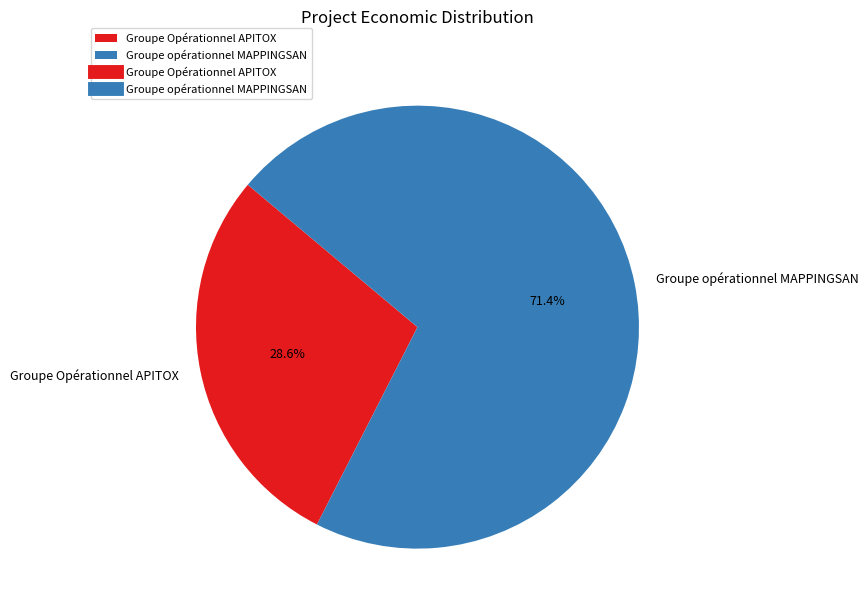

Count the number of slices in the pie.

2